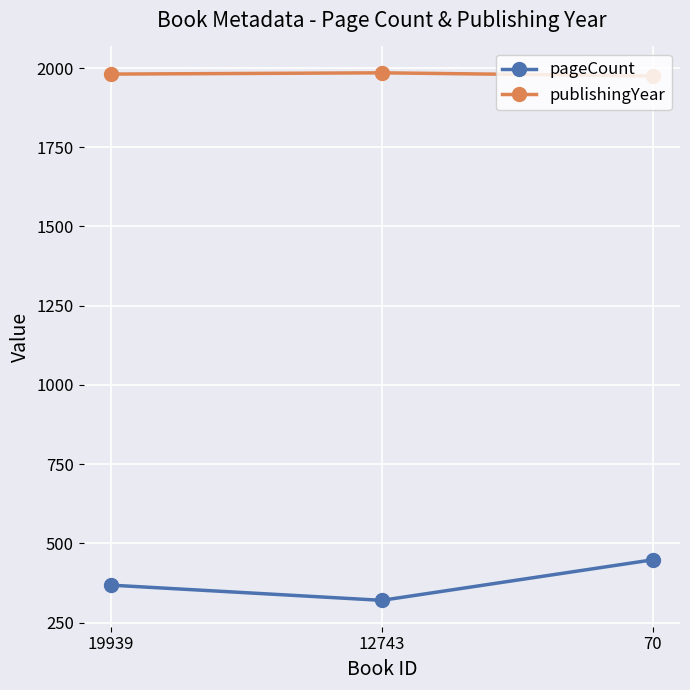

What is the difference between the maximum and minimum values in the pageCount series?

128